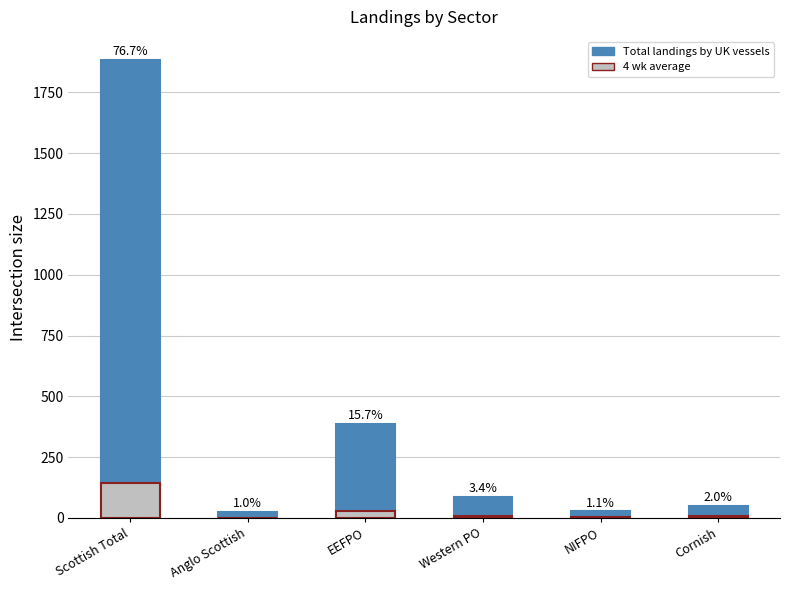

Is it true that Total landings by UK vessels equals 76.1 at Cornish?

False